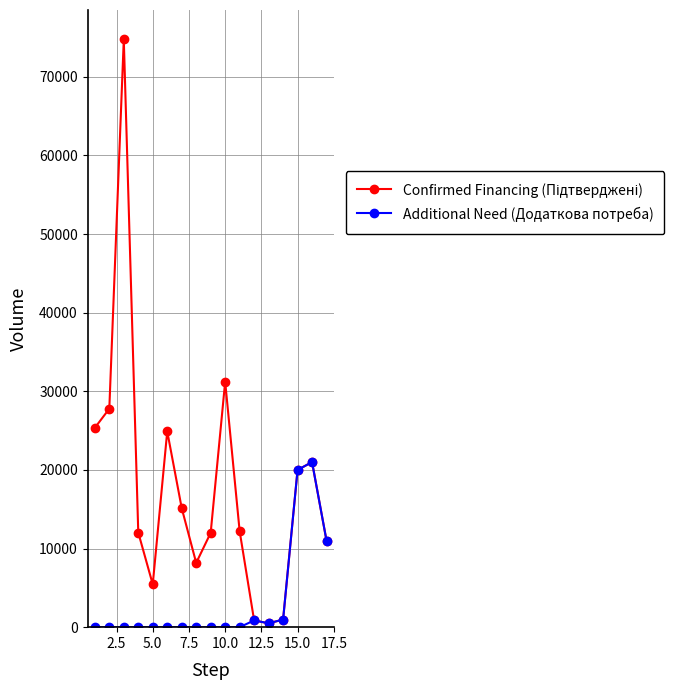

What is the maximum value shown in the chart?

74768.4